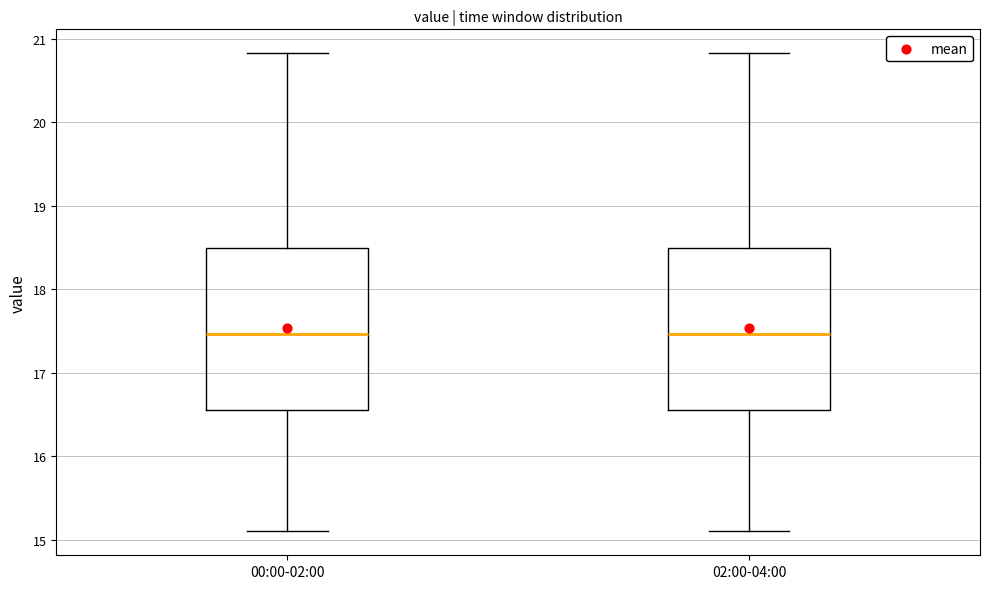

Reading left to right, read every box against the y-axis: the position of its median line, the range the box covers, and the ends of its whiskers. The values are not printed on the chart, so give them approximately, as read against the axis.

00:00-02:00: median 17.5, box 16.6 to 18.5, whiskers 15.1 to 20.8
02:00-04:00: median 17.5, box 16.6 to 18.5, whiskers 15.1 to 20.8